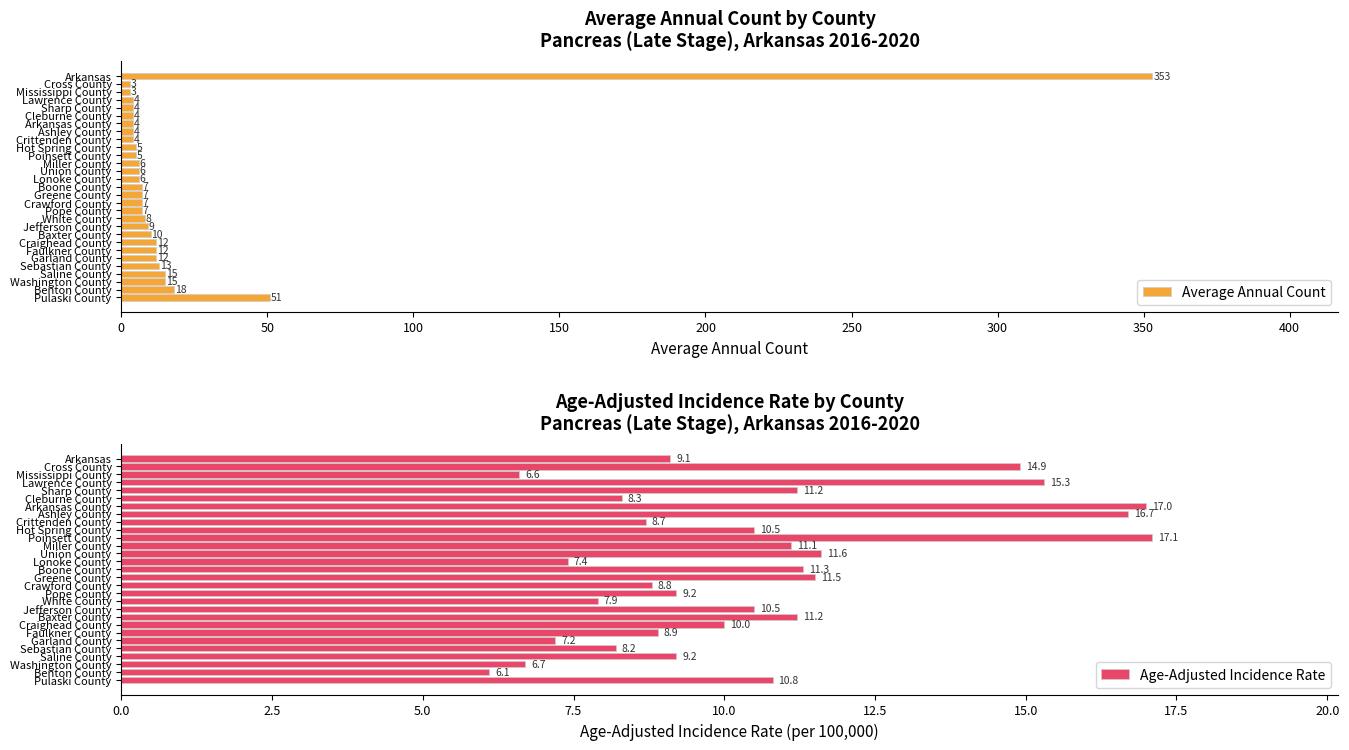

How many series are shown in this chart?

2